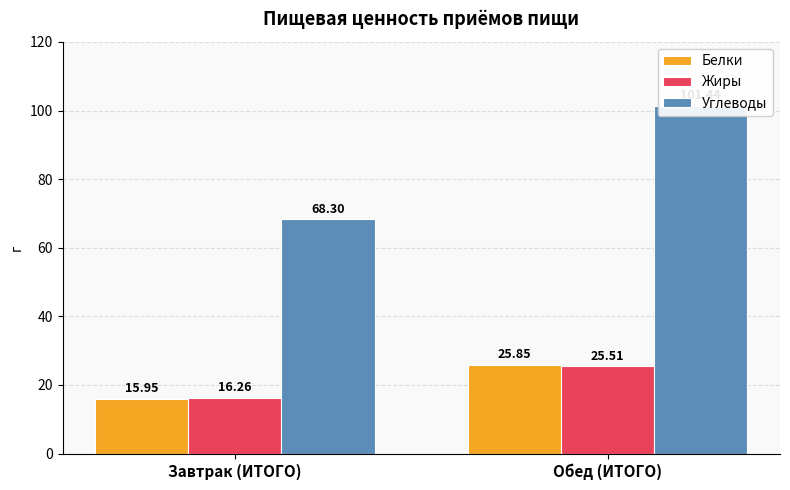

Reading right to left, what are all the values shown in this chart?

Белки: Обед (ИТОГО)=25.9	Завтрак (ИТОГО)=15.9
Жиры: Обед (ИТОГО)=25.5	Завтрак (ИТОГО)=16.3
Углеводы: Обед (ИТОГО)=101.4	Завтрак (ИТОГО)=68.3